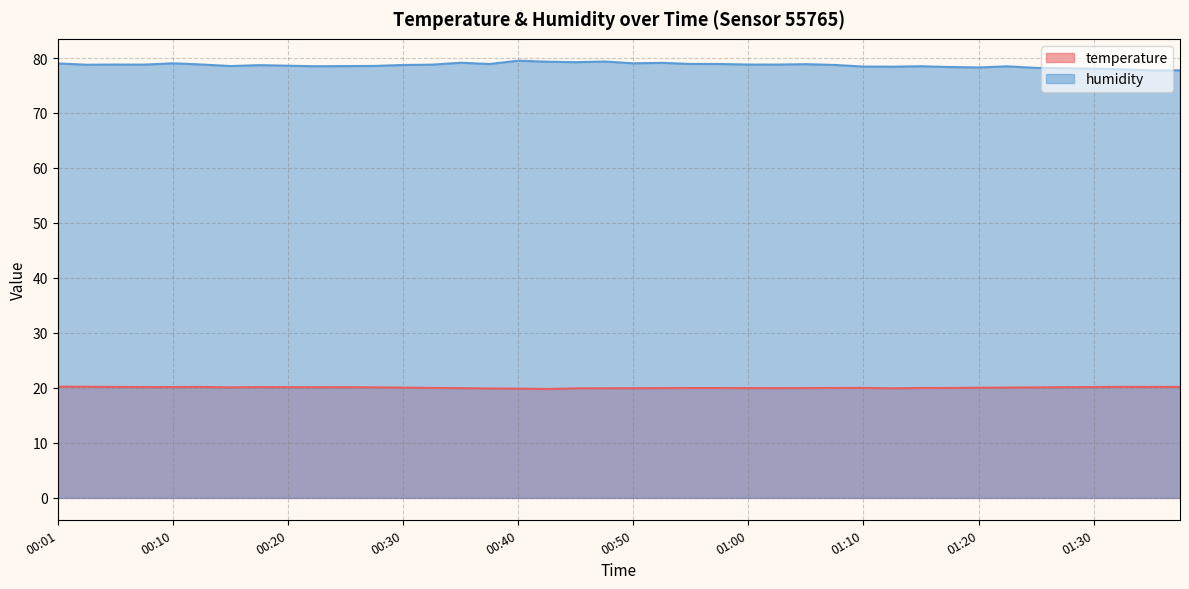

Between 00:20 and 01:05, which series saw the biggest shift?

humidity